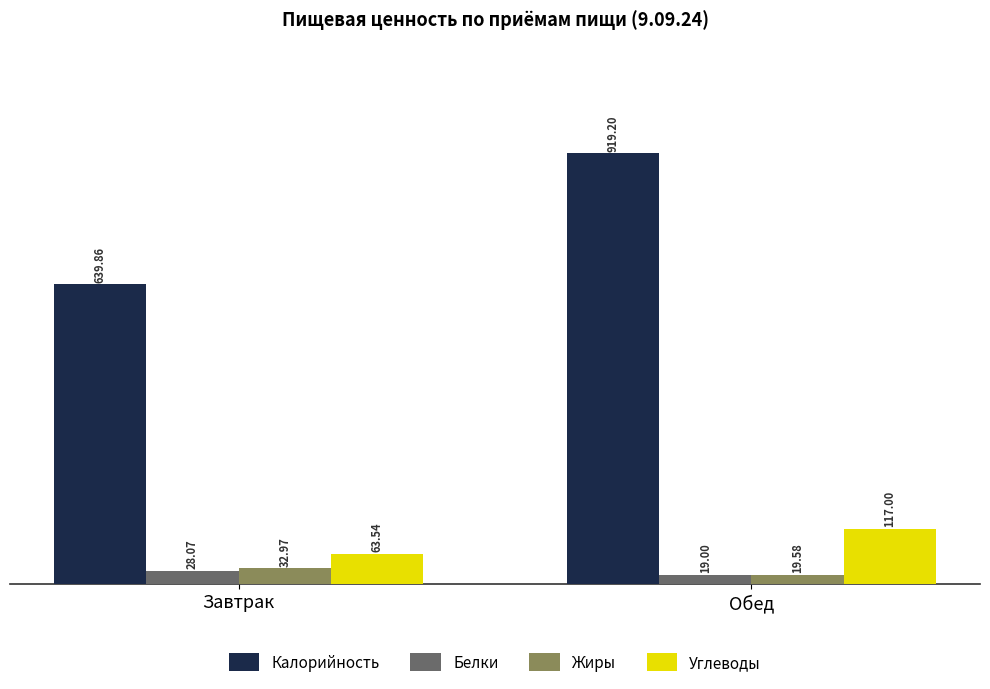

What is the value of the Белки bar at the 2nd from the left?

19.0